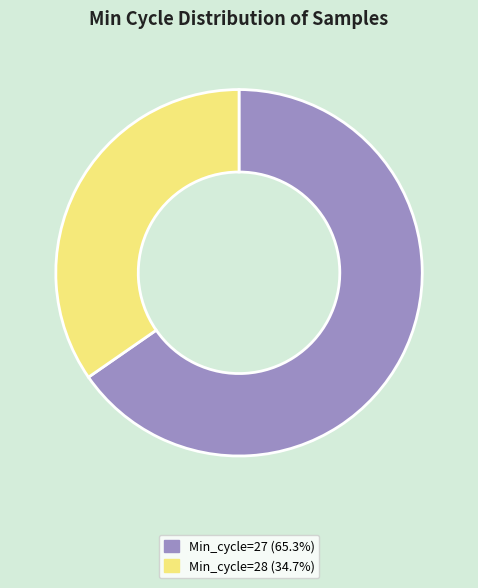

Is there a majority slice in this chart?

Yes